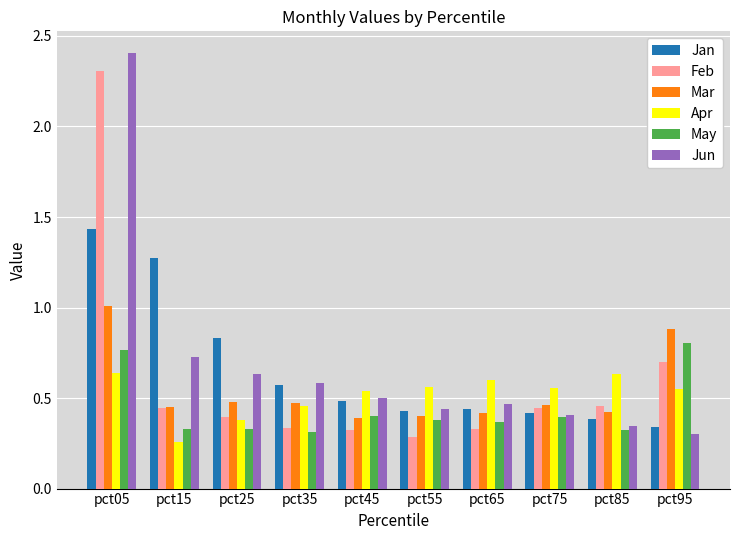

Is the value of Feb at pct85 greater than the value of Mar at pct55?

Yes